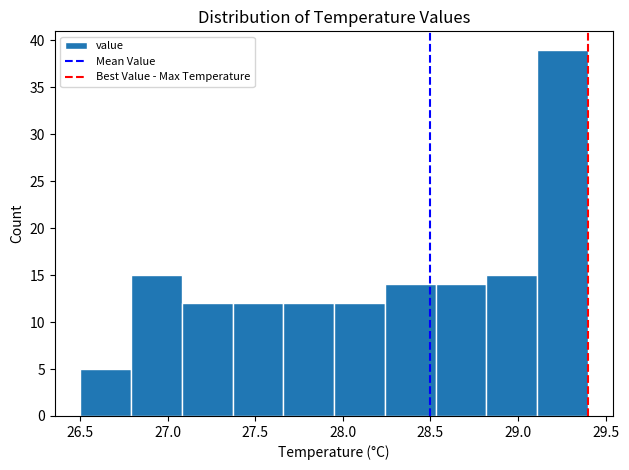

What is the height of the bar covering 27.66 to 27.95 on the x-axis? Neither the bar edges nor the heights are printed on the chart, so give them approximately, as read against the axes.

12